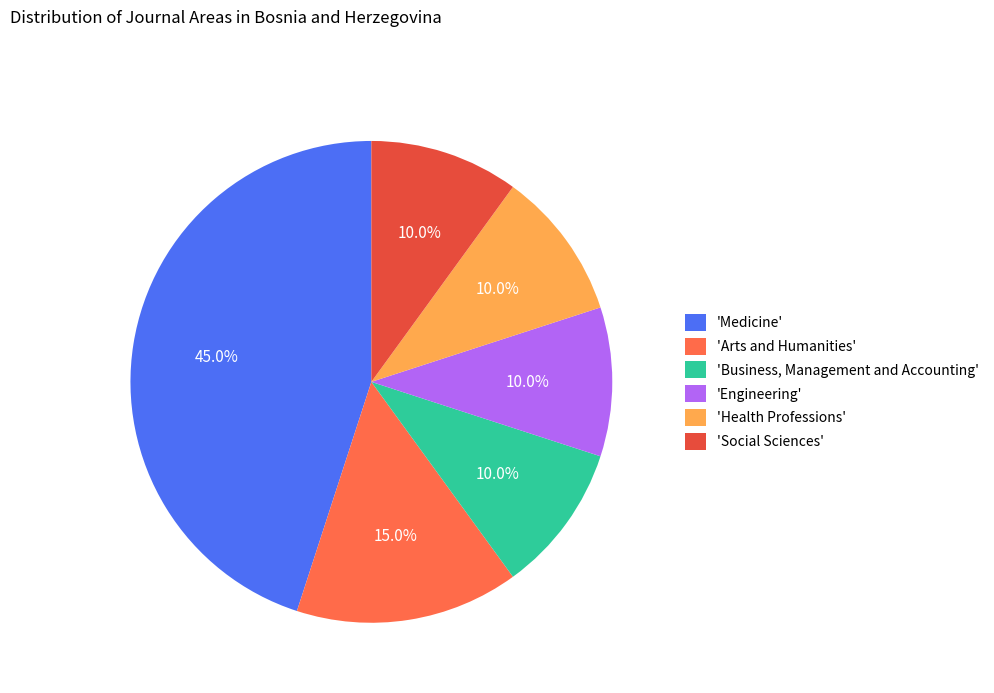

What is the ratio of the value at 'Social Sciences' to the value at 'Business, Management and Accounting'?

1.0